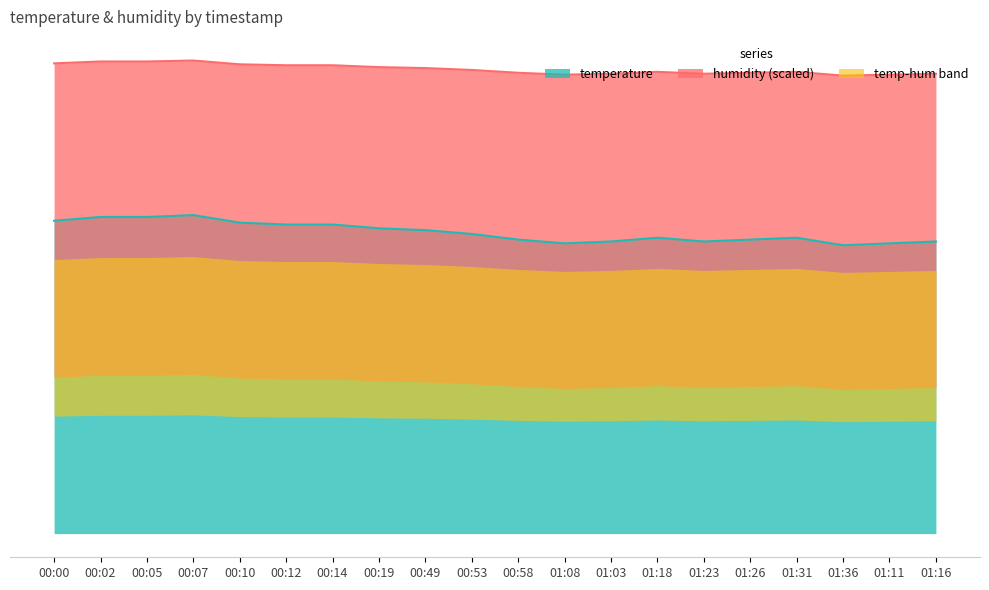

Read the value at 00:58.

15.6